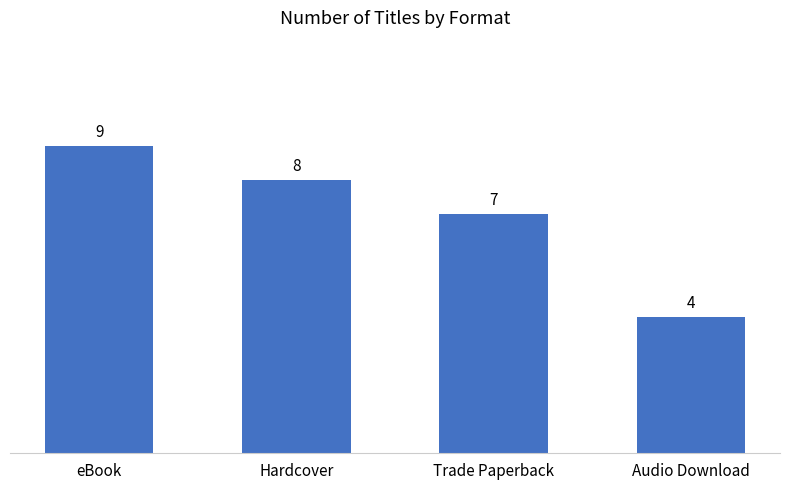

At which label does the data first exceed 8?

eBook